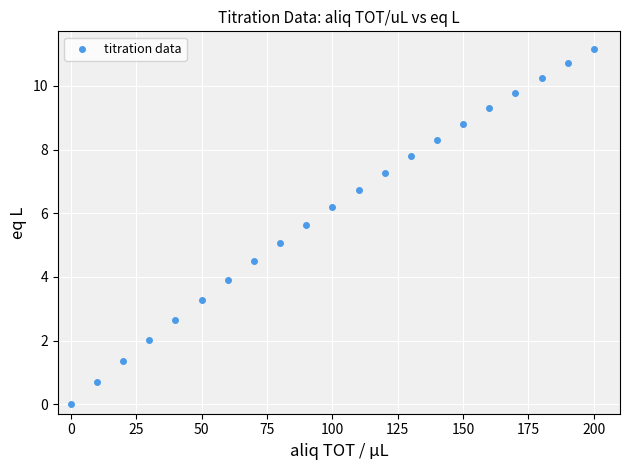

What is the range of Y values (max minus min)?

11.2